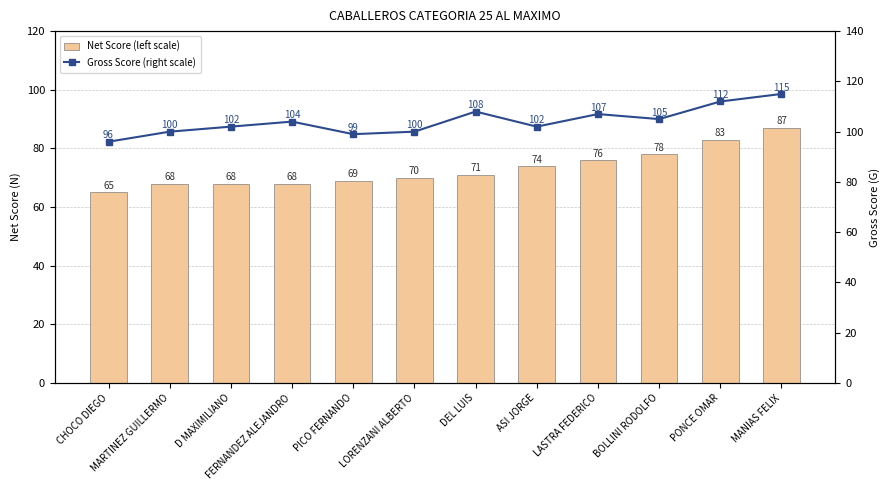

How many values in the Net Score (left scale) series exceed 71?

5